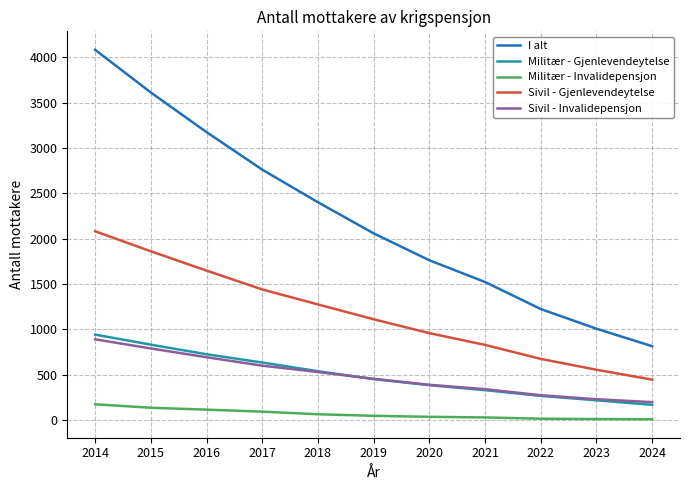

Is it true that Militær - Gjenlevendeytelse equals 216 at 2023?

True